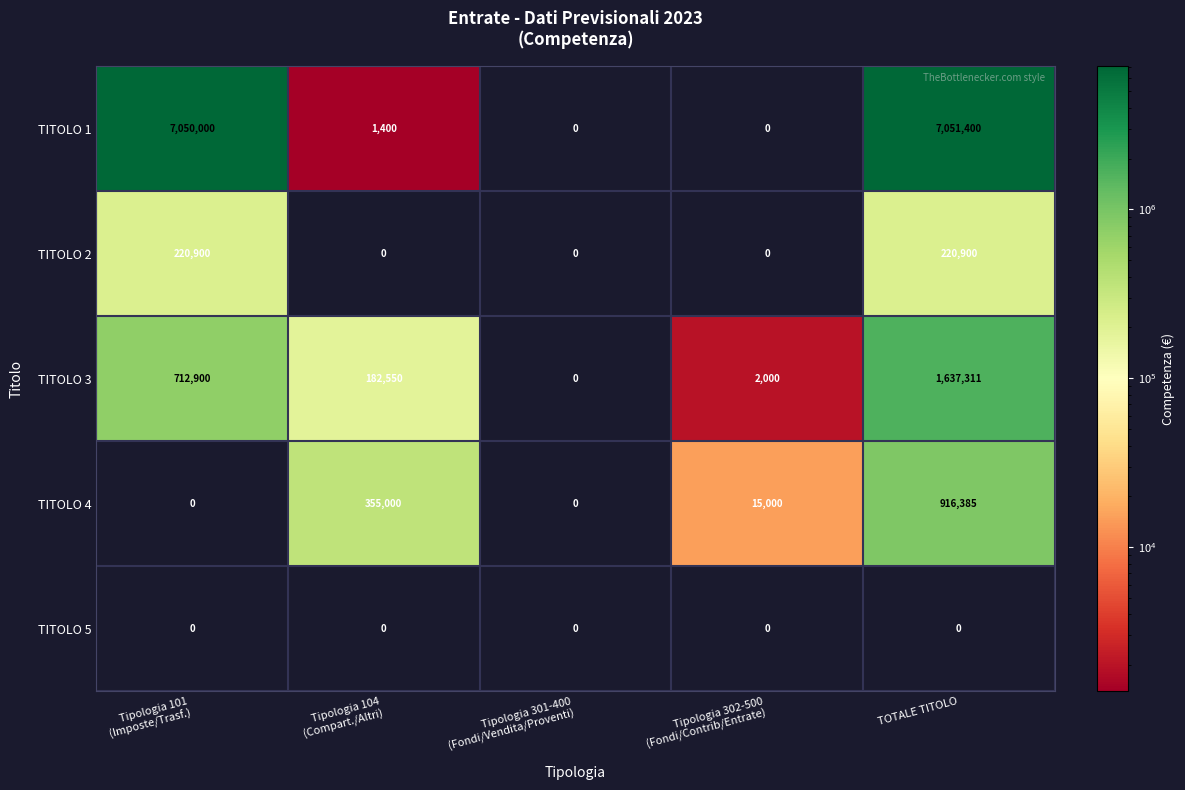

What is the average value of the TITOLO 1 series?

2820560